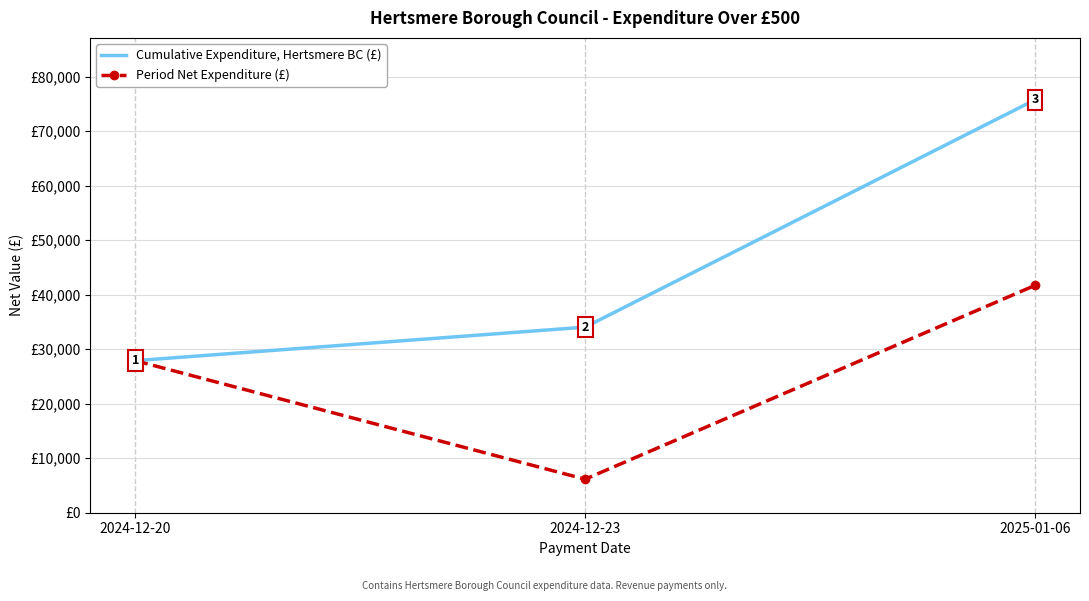

Which series has the largest range (max minus min)?

Cumulative Expenditure, Hertsmere BC (£)